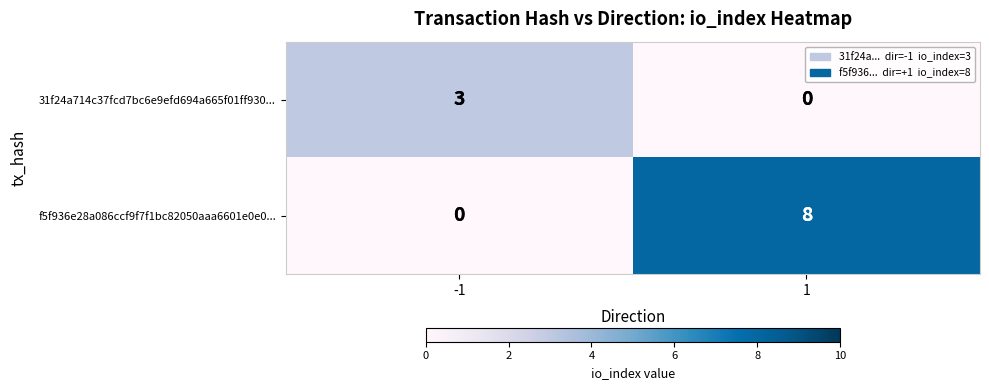

Reading left to right, transcribe all the data shown in this chart.

31f24a714c37fcd7bc6e9efd694a665f01ff930...: -1=3	1=0
f5f936e28a086ccf9f7f1bc82050aaa6601e0e0...: -1=0	1=8